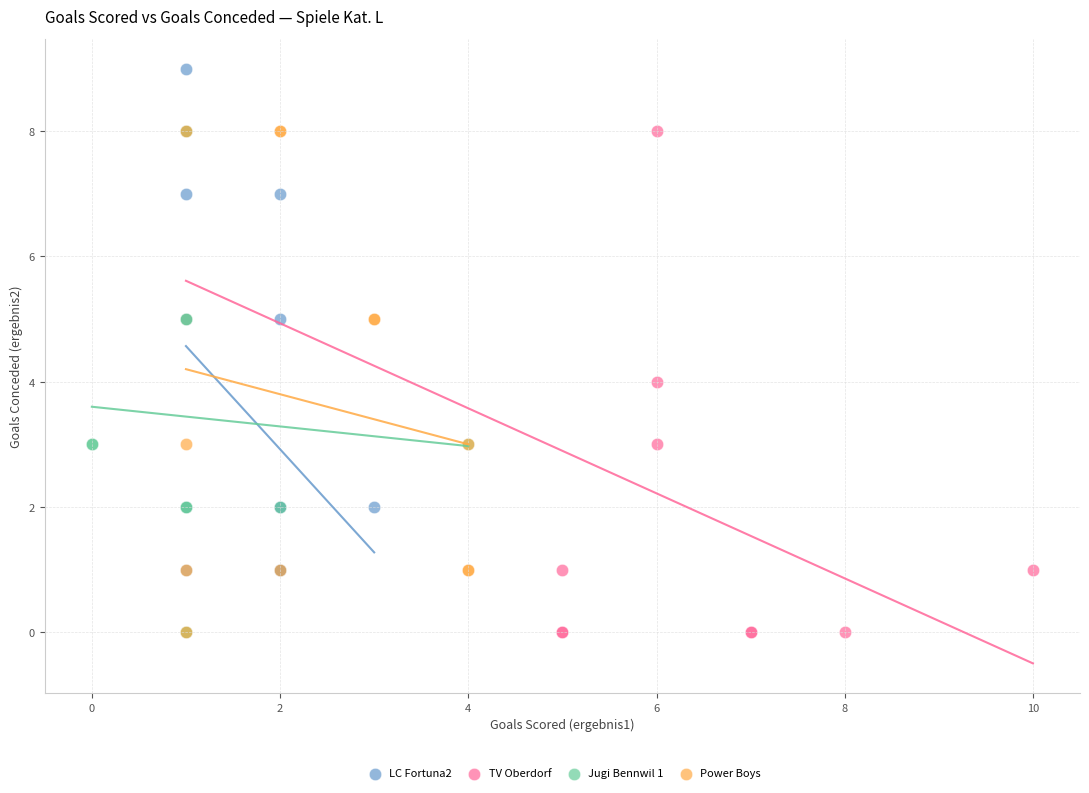

Which series reaches the maximum Y coordinate?

LC Fortuna2